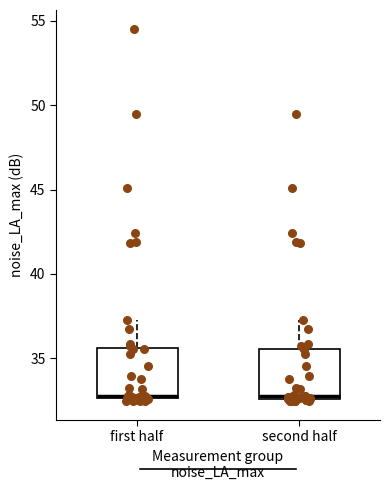

Reading left to right, transcribe this box plot: for each box, give where its median line is, the range the box spans, and where its two whiskers end, as read against the y-axis. The values are not printed on the chart, so give them approximately, as read against the axis.

first half: median 33.0, box 32.5 to 35.5, whiskers 32.5 (just below the box's lower edge) to 37.5
second half: median 33.0, box 32.5 to 35.5, whiskers 32.5 to 37.5